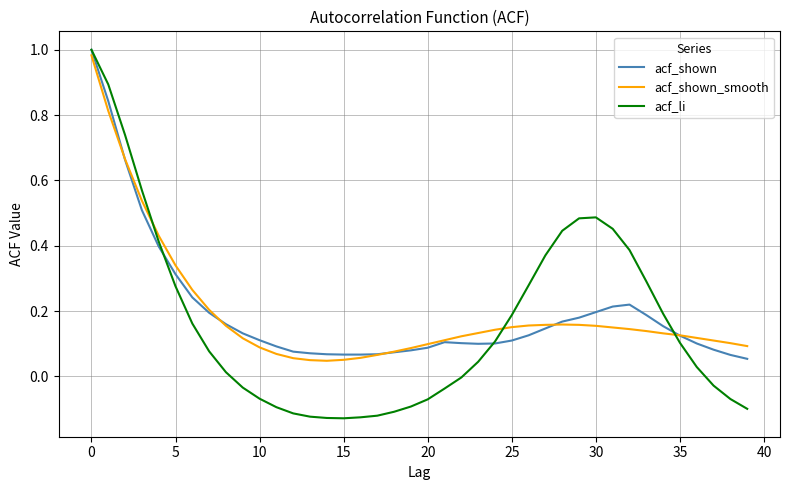

Which series has the widest spread of values?

acf_li